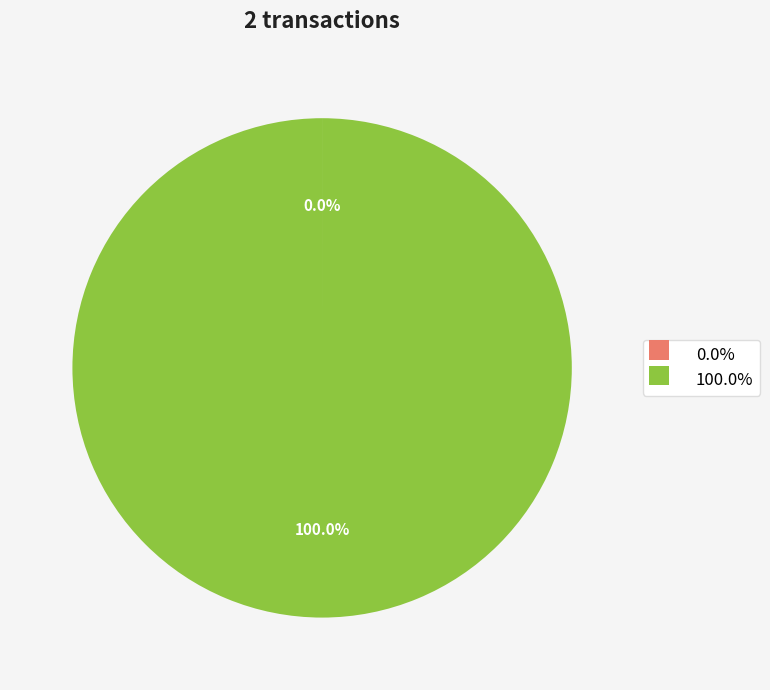

Is there any slice that represents more than half of the pie?

Yes